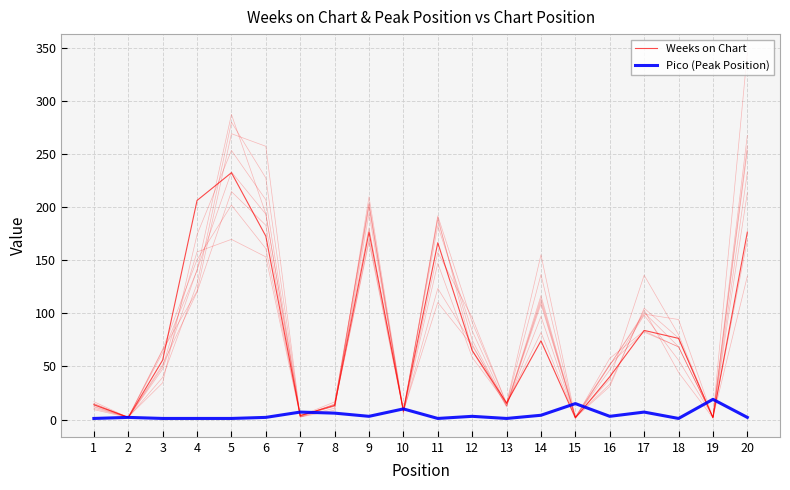

Is the value of Weeks on Chart at 14 greater than the value of Pico (Peak Position) at 2?

Yes